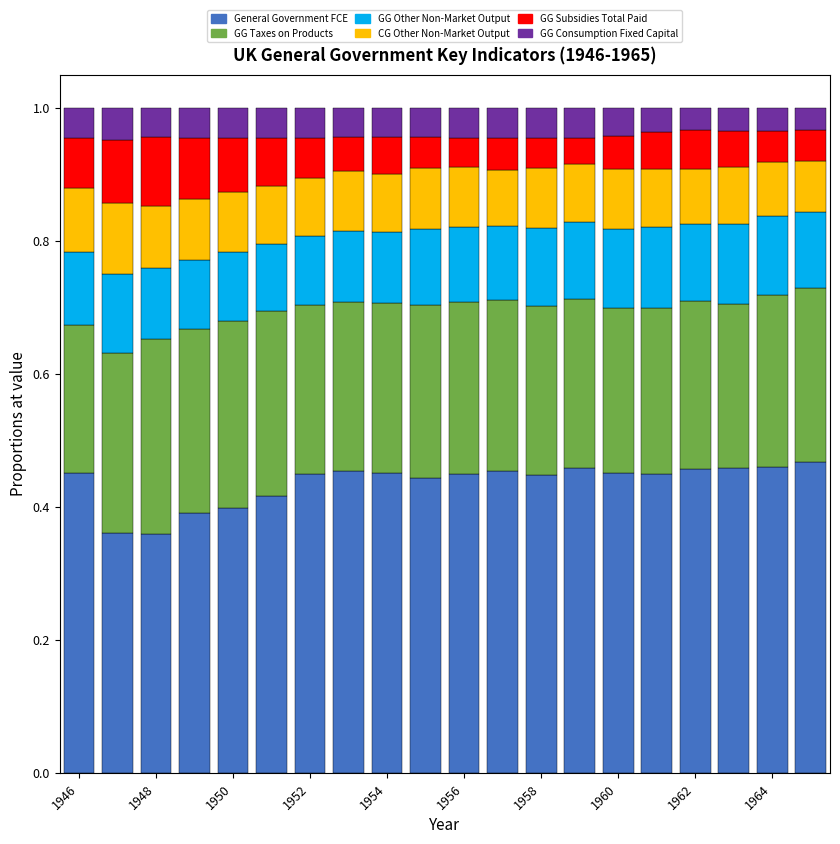

How many series are shown in this chart?

6